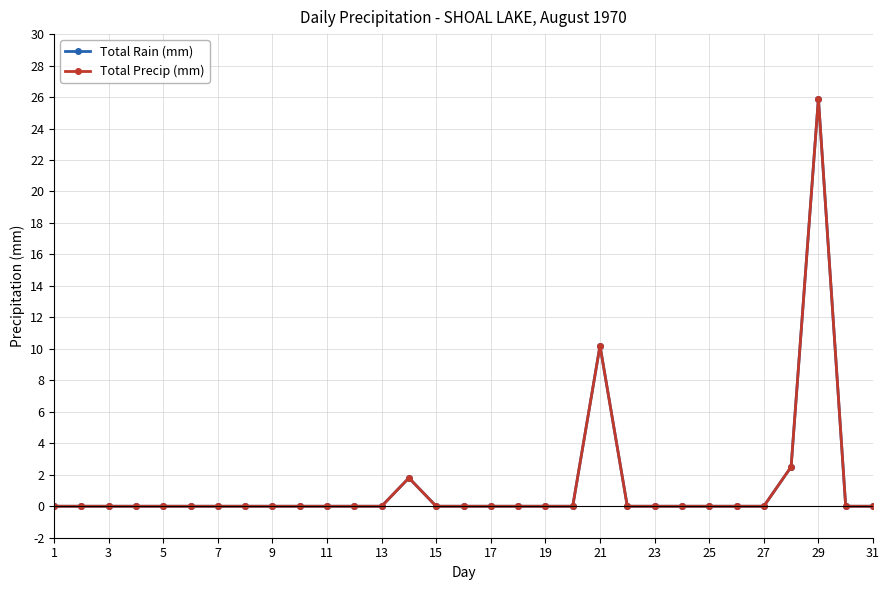

What is the greatest value displayed?

25.9